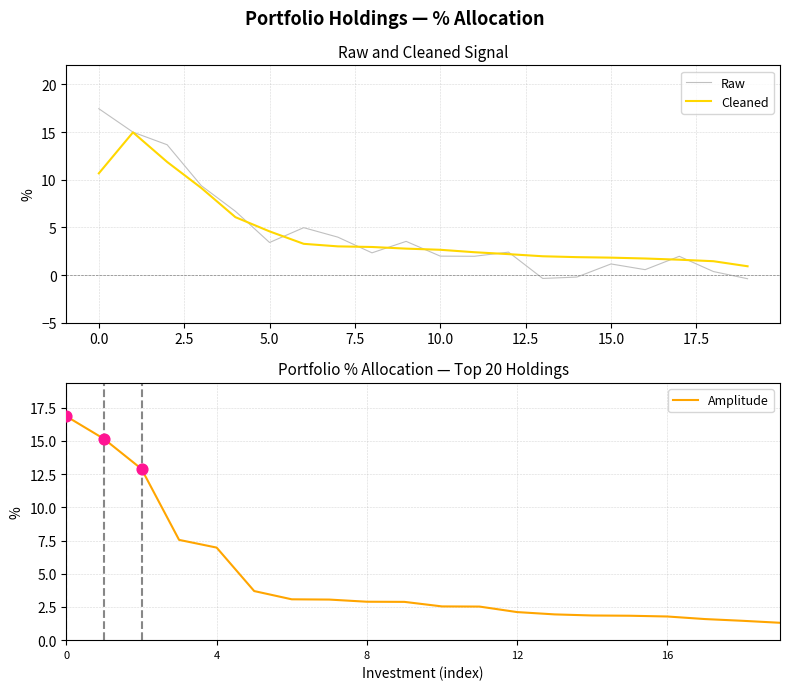

Which series has the largest total across all categories?

Amplitude